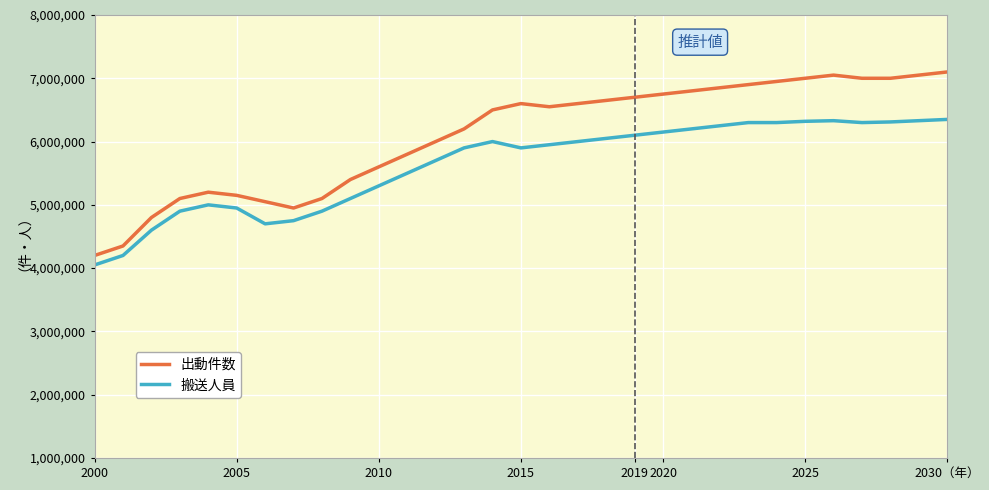

Which series has the largest total across all categories?

出動件数